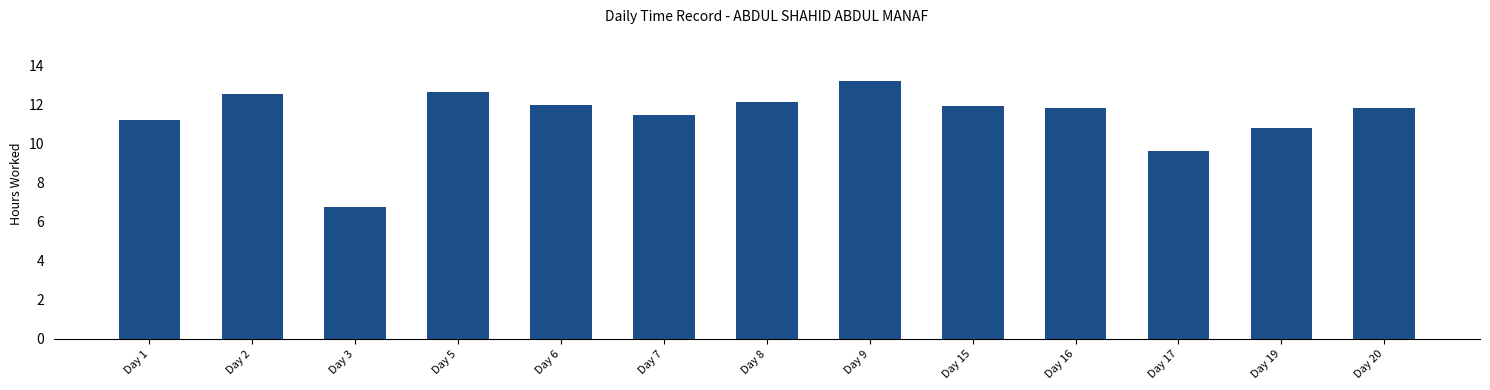

What is the value of the 7th bar from the left?

12.1